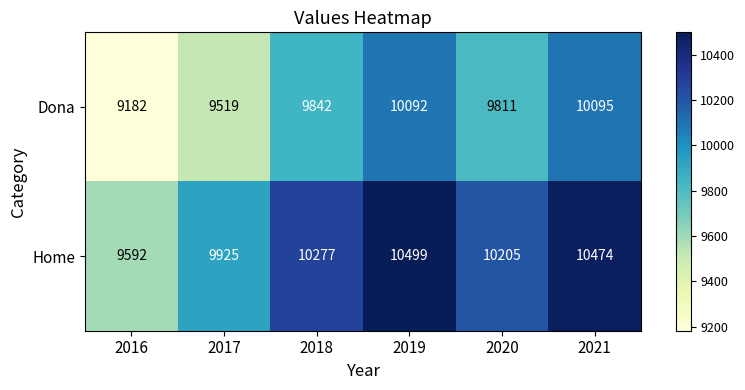

What is the spread (max minus min) of values at 2021?

379